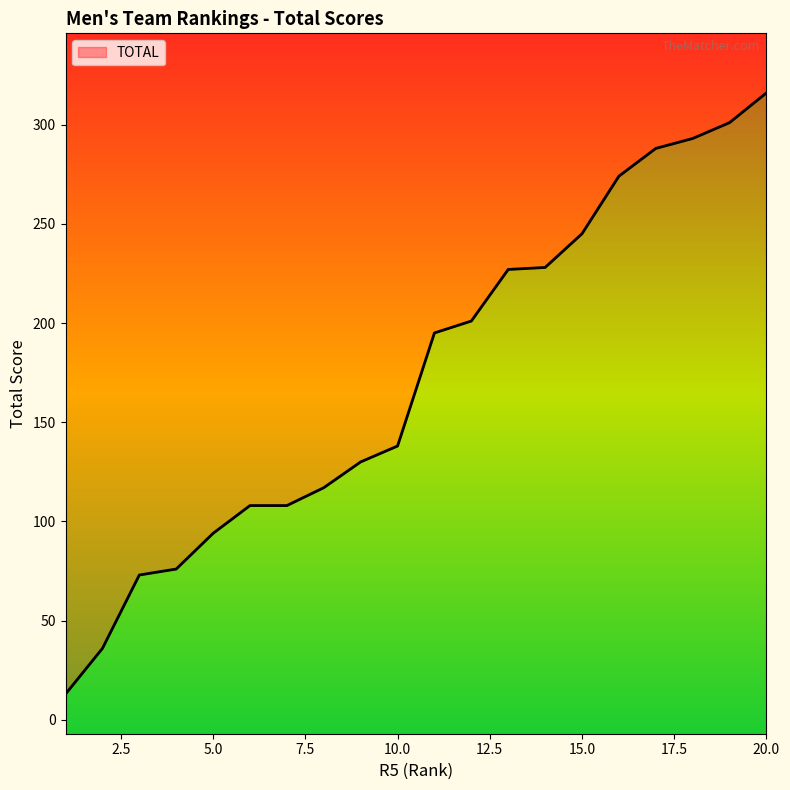

How many data points does each series have?

20